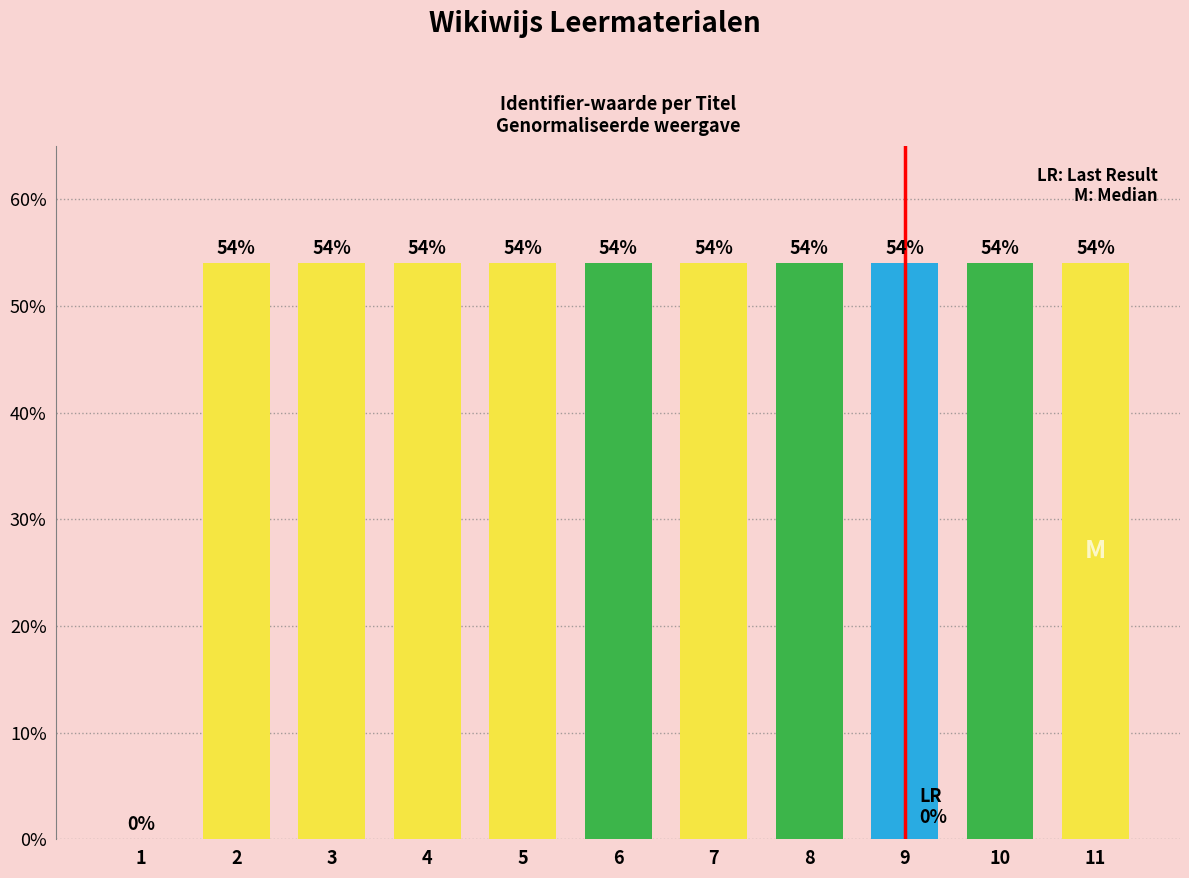

Reading right to left, extract all data points from this chart.

54.0	54.0	54.0	54.0	54.0	54.0	54.0	54.0	54.0	54.0	0.0